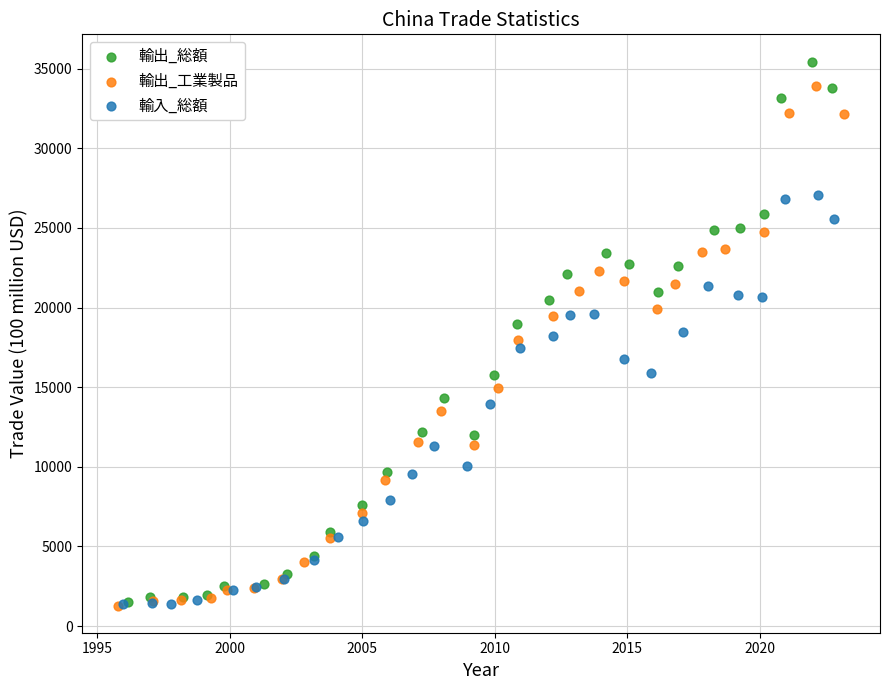

Which series has the largest Y range (max minus min)?

輸出_総額